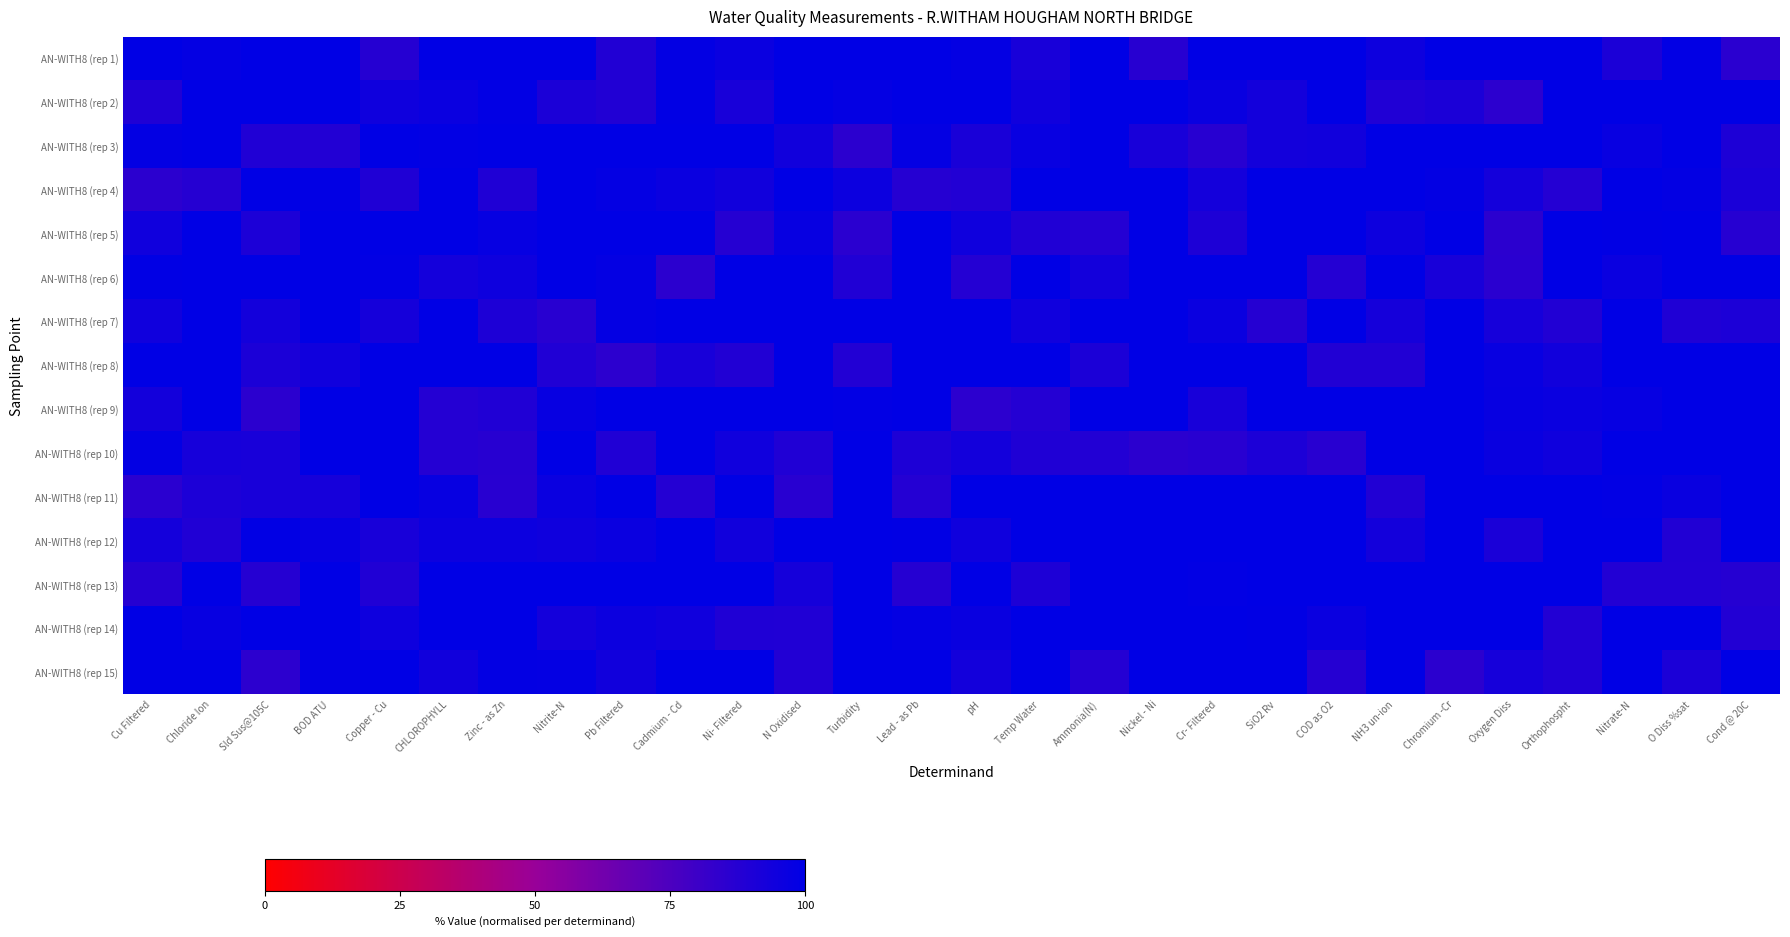

Reading right to left, list all the values displayed in this chart.

AN-WITH8 (rep 1): Cond @ 20C=86.3	O Diss %sat=99.0	Nitrate-N=90.8	Orthophospht=100.0	Oxygen Diss=100.0	Chromium -Cr=100.0	NH3 un-ion=95.6	COD as O2=100.0	SiO2 Rv=100.0	Cr- Filtered=100.0	Nickel - Ni=86.9	Ammonia(N)=100.0	Temp Water=91.8	pH=98.3	Lead - as Pb=100.0	Turbidity=100.0	N Oxidised=100.0	Ni- Filtered=96.1	Cadmium - Cd=98.5	Pb Filtered=88.8	Nitrite-N=100.0	Zinc - as Zn=100.0	CHLOROPHYLL=100.0	Copper - Cu=87.8	BOD ATU=100.0	Sld Sus@105C=100.0	Chloride Ion=98.2	Cu Filtered=100.0
AN-WITH8 (rep 2): Cond @ 20C=100.0	O Diss %sat=100.0	Nitrate-N=100.0	Orthophospht=100.0	Oxygen Diss=85.2	Chromium -Cr=91.0	NH3 un-ion=89.2	COD as O2=100.0	SiO2 Rv=93.6	Cr- Filtered=96.6	Nickel - Ni=100.0	Ammonia(N)=100.0	Temp Water=94.4	pH=100.0	Lead - as Pb=100.0	Turbidity=98.1	N Oxidised=100.0	Ni- Filtered=91.8	Cadmium - Cd=99.3	Pb Filtered=88.9	Nitrite-N=90.7	Zinc - as Zn=99.1	CHLOROPHYLL=96.1	Copper - Cu=94.8	BOD ATU=100.0	Sld Sus@105C=100.0	Chloride Ion=100.0	Cu Filtered=89.6
AN-WITH8 (rep 3): Cond @ 20C=90.0	O Diss %sat=100.0	Nitrate-N=97.2	Orthophospht=100.0	Oxygen Diss=100.0	Chromium -Cr=100.0	NH3 un-ion=100.0	COD as O2=93.8	SiO2 Rv=93.4	Cr- Filtered=86.7	Nickel - Ni=92.0	Ammonia(N)=100.0	Temp Water=97.3	pH=91.4	Lead - as Pb=98.1	Turbidity=85.9	N Oxidised=94.1	Ni- Filtered=100.0	Cadmium - Cd=100.0	Pb Filtered=100.0	Nitrite-N=100.0	Zinc - as Zn=100.0	CHLOROPHYLL=99.1	Copper - Cu=100.0	BOD ATU=88.4	Sld Sus@105C=89.2	Chloride Ion=100.0	Cu Filtered=98.8
AN-WITH8 (rep 4): Cond @ 20C=91.1	O Diss %sat=98.7	Nitrate-N=100.0	Orthophospht=87.9	Oxygen Diss=93.2	Chromium -Cr=98.5	NH3 un-ion=100.0	COD as O2=100.0	SiO2 Rv=100.0	Cr- Filtered=93.0	Nickel - Ni=100.0	Ammonia(N)=100.0	Temp Water=100.0	pH=88.5	Lead - as Pb=87.6	Turbidity=95.9	N Oxidised=100.0	Ni- Filtered=94.0	Cadmium - Cd=96.4	Pb Filtered=98.4	Nitrite-N=100.0	Zinc - as Zn=89.6	CHLOROPHYLL=100.0	Copper - Cu=89.8	BOD ATU=98.9	Sld Sus@105C=100.0	Chloride Ion=87.7	Cu Filtered=85.7
AN-WITH8 (rep 5): Cond @ 20C=87.5	O Diss %sat=100.0	Nitrate-N=99.5	Orthophospht=100.0	Oxygen Diss=85.7	Chromium -Cr=100.0	NH3 un-ion=95.4	COD as O2=100.0	SiO2 Rv=100.0	Cr- Filtered=90.1	Nickel - Ni=100.0	Ammonia(N)=88.1	Temp Water=89.3	pH=94.9	Lead - as Pb=99.8	Turbidity=86.2	N Oxidised=97.5	Ni- Filtered=87.5	Cadmium - Cd=100.0	Pb Filtered=100.0	Nitrite-N=100.0	Zinc - as Zn=98.0	CHLOROPHYLL=100.0	Copper - Cu=100.0	BOD ATU=100.0	Sld Sus@105C=90.3	Chloride Ion=100.0	Cu Filtered=94.2
AN-WITH8 (rep 6): Cond @ 20C=100.0	O Diss %sat=100.0	Nitrate-N=96.1	Orthophospht=100.0	Oxygen Diss=86.1	Chromium -Cr=91.9	NH3 un-ion=100.0	COD as O2=88.2	SiO2 Rv=100.0	Cr- Filtered=100.0	Nickel - Ni=100.0	Ammonia(N)=93.4	Temp Water=100.0	pH=88.3	Lead - as Pb=100.0	Turbidity=89.2	N Oxidised=100.0	Ni- Filtered=100.0	Cadmium - Cd=85.6	Pb Filtered=98.2	Nitrite-N=100.0	Zinc - as Zn=94.9	CHLOROPHYLL=93.0	Copper - Cu=99.2	BOD ATU=100.0	Sld Sus@105C=100.0	Chloride Ion=99.7	Cu Filtered=99.6
AN-WITH8 (rep 7): Cond @ 20C=90.4	O Diss %sat=89.6	Nitrate-N=100.0	Orthophospht=88.7	Oxygen Diss=92.2	Chromium -Cr=100.0	NH3 un-ion=92.9	COD as O2=100.0	SiO2 Rv=87.8	Cr- Filtered=96.2	Nickel - Ni=100.0	Ammonia(N)=100.0	Temp Water=94.5	pH=100.0	Lead - as Pb=100.0	Turbidity=100.0	N Oxidised=100.0	Ni- Filtered=100.0	Cadmium - Cd=100.0	Pb Filtered=98.1	Nitrite-N=86.3	Zinc - as Zn=89.9	CHLOROPHYLL=100.0	Copper - Cu=92.7	BOD ATU=100.0	Sld Sus@105C=93.7	Chloride Ion=100.0	Cu Filtered=94.5
AN-WITH8 (rep 8): Cond @ 20C=100.0	O Diss %sat=100.0	Nitrate-N=99.7	Orthophospht=94.0	Oxygen Diss=96.9	Chromium -Cr=100.0	NH3 un-ion=88.7	COD as O2=88.9	SiO2 Rv=100.0	Cr- Filtered=100.0	Nickel - Ni=100.0	Ammonia(N)=91.0	Temp Water=100.0	pH=100.0	Lead - as Pb=100.0	Turbidity=88.7	N Oxidised=100.0	Ni- Filtered=89.0	Cadmium - Cd=91.9	Pb Filtered=85.4	Nitrite-N=89.3	Zinc - as Zn=100.0	CHLOROPHYLL=100.0	Copper - Cu=100.0	BOD ATU=94.3	Sld Sus@105C=90.9	Chloride Ion=100.0	Cu Filtered=100.0
AN-WITH8 (rep 9): Cond @ 20C=100.0	O Diss %sat=100.0	Nitrate-N=97.8	Orthophospht=96.2	Oxygen Diss=97.4	Chromium -Cr=100.0	NH3 un-ion=100.0	COD as O2=100.0	SiO2 Rv=100.0	Cr- Filtered=92.0	Nickel - Ni=100.0	Ammonia(N)=100.0	Temp Water=88.3	pH=85.5	Lead - as Pb=100.0	Turbidity=99.0	N Oxidised=100.0	Ni- Filtered=100.0	Cadmium - Cd=100.0	Pb Filtered=100.0	Nitrite-N=97.6	Zinc - as Zn=89.2	CHLOROPHYLL=88.2	Copper - Cu=100.0	BOD ATU=100.0	Sld Sus@105C=85.7	Chloride Ion=100.0	Cu Filtered=93.6
AN-WITH8 (rep 10): Cond @ 20C=100.0	O Diss %sat=100.0	Nitrate-N=100.0	Orthophospht=94.5	Oxygen Diss=96.8	Chromium -Cr=100.0	NH3 un-ion=100.0	COD as O2=86.6	SiO2 Rv=90.2	Cr- Filtered=86.7	Nickel - Ni=85.6	Ammonia(N)=88.5	Temp Water=89.6	pH=93.5	Lead - as Pb=90.0	Turbidity=100.0	N Oxidised=89.3	Ni- Filtered=94.3	Cadmium - Cd=100.0	Pb Filtered=89.4	Nitrite-N=100.0	Zinc - as Zn=87.0	CHLOROPHYLL=88.2	Copper - Cu=100.0	BOD ATU=100.0	Sld Sus@105C=92.1	Chloride Ion=92.4	Cu Filtered=98.6
AN-WITH8 (rep 11): Cond @ 20C=100.0	O Diss %sat=96.6	Nitrate-N=98.9	Orthophospht=100.0	Oxygen Diss=100.0	Chromium -Cr=100.0	NH3 un-ion=89.0	COD as O2=100.0	SiO2 Rv=100.0	Cr- Filtered=100.0	Nickel - Ni=100.0	Ammonia(N)=100.0	Temp Water=100.0	pH=100.0	Lead - as Pb=88.0	Turbidity=100.0	N Oxidised=86.6	Ni- Filtered=100.0	Cadmium - Cd=88.1	Pb Filtered=100.0	Nitrite-N=96.2	Zinc - as Zn=86.5	CHLOROPHYLL=97.5	Copper - Cu=100.0	BOD ATU=92.5	Sld Sus@105C=92.1	Chloride Ion=90.4	Cu Filtered=86.3
AN-WITH8 (rep 12): Cond @ 20C=100.0	O Diss %sat=89.0	Nitrate-N=100.0	Orthophospht=100.0	Oxygen Diss=91.1	Chromium -Cr=100.0	NH3 un-ion=93.6	COD as O2=100.0	SiO2 Rv=100.0	Cr- Filtered=100.0	Nickel - Ni=100.0	Ammonia(N)=100.0	Temp Water=100.0	pH=94.9	Lead - as Pb=99.4	Turbidity=100.0	N Oxidised=100.0	Ni- Filtered=93.9	Cadmium - Cd=100.0	Pb Filtered=96.4	Nitrite-N=94.8	Zinc - as Zn=96.0	CHLOROPHYLL=96.0	Copper - Cu=92.0	BOD ATU=97.5	Sld Sus@105C=99.3	Chloride Ion=89.2	Cu Filtered=93.0
AN-WITH8 (rep 13): Cond @ 20C=87.6	O Diss %sat=88.5	Nitrate-N=88.6	Orthophospht=100.0	Oxygen Diss=100.0	Chromium -Cr=99.8	NH3 un-ion=100.0	COD as O2=100.0	SiO2 Rv=100.0	Cr- Filtered=99.0	Nickel - Ni=100.0	Ammonia(N)=100.0	Temp Water=90.1	pH=100.0	Lead - as Pb=87.9	Turbidity=100.0	N Oxidised=92.6	Ni- Filtered=100.0	Cadmium - Cd=100.0	Pb Filtered=100.0	Nitrite-N=100.0	Zinc - as Zn=100.0	CHLOROPHYLL=100.0	Copper - Cu=89.1	BOD ATU=100.0	Sld Sus@105C=87.5	Chloride Ion=100.0	Cu Filtered=87.9
AN-WITH8 (rep 14): Cond @ 20C=88.7	O Diss %sat=100.0	Nitrate-N=100.0	Orthophospht=88.6	Oxygen Diss=100.0	Chromium -Cr=100.0	NH3 un-ion=100.0	COD as O2=96.3	SiO2 Rv=99.4	Cr- Filtered=100.0	Nickel - Ni=100.0	Ammonia(N)=100.0	Temp Water=100.0	pH=96.5	Lead - as Pb=98.1	Turbidity=100.0	N Oxidised=89.4	Ni- Filtered=89.7	Cadmium - Cd=94.4	Pb Filtered=95.9	Nitrite-N=93.1	Zinc - as Zn=100.0	CHLOROPHYLL=100.0	Copper - Cu=95.0	BOD ATU=100.0	Sld Sus@105C=100.0	Chloride Ion=97.6	Cu Filtered=100.0
AN-WITH8 (rep 15): Cond @ 20C=100.0	O Diss %sat=90.9	Nitrate-N=100.0	Orthophospht=89.3	Oxygen Diss=92.2	Chromium -Cr=85.9	NH3 un-ion=100.0	COD as O2=87.7	SiO2 Rv=100.0	Cr- Filtered=100.0	Nickel - Ni=100.0	Ammonia(N)=88.2	Temp Water=100.0	pH=93.5	Lead - as Pb=100.0	Turbidity=100.0	N Oxidised=88.3	Ni- Filtered=100.0	Cadmium - Cd=100.0	Pb Filtered=94.1	Nitrite-N=98.3	Zinc - as Zn=98.8	CHLOROPHYLL=93.9	Copper - Cu=100.0	BOD ATU=98.6	Sld Sus@105C=85.4	Chloride Ion=100.0	Cu Filtered=100.0